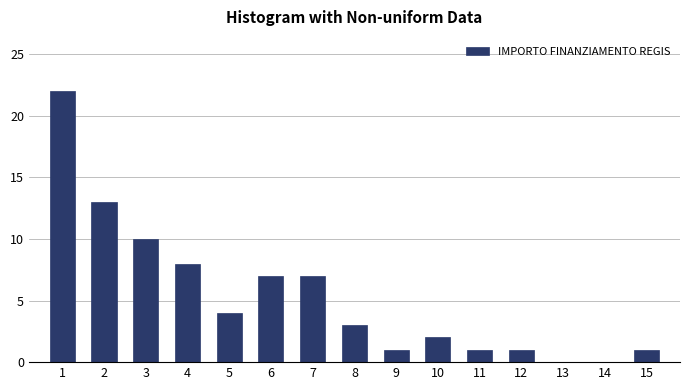

Reading left to right, list all the values displayed in this chart.

1=22	2=13	3=10	4=8	5=4	6=7	7=7	8=3	9=1	10=2	11=1	12=1	13=0	14=0	15=1